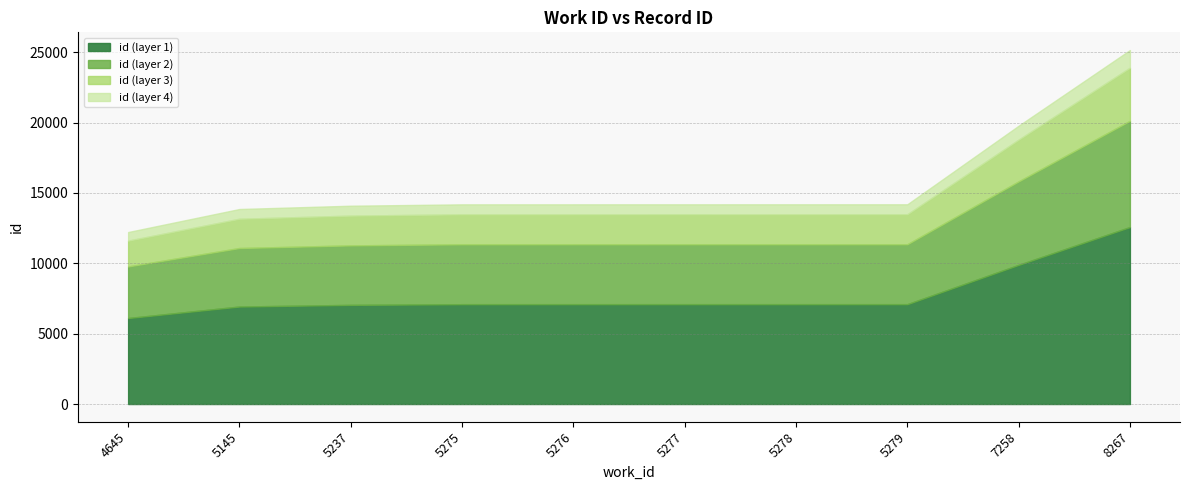

Reading left to right, transcribe all the data shown in this chart.

12225	13862	14096	14193	14194	14195	14196	14197	19782	25162